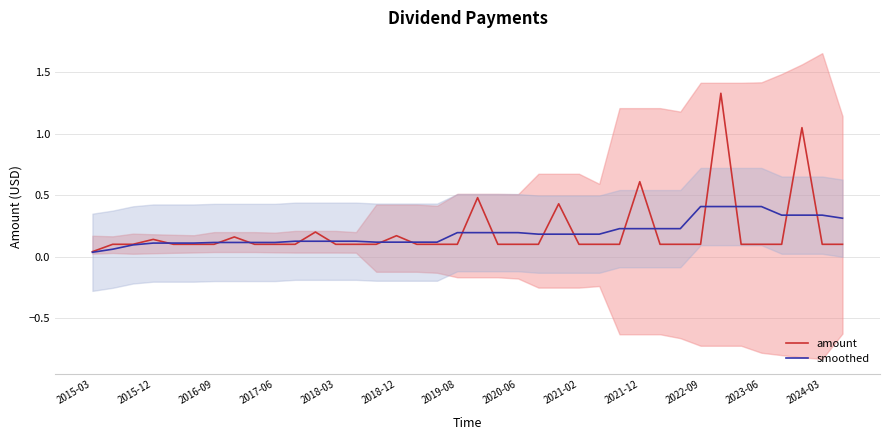

What is the maximum value for smoothed?

0.4